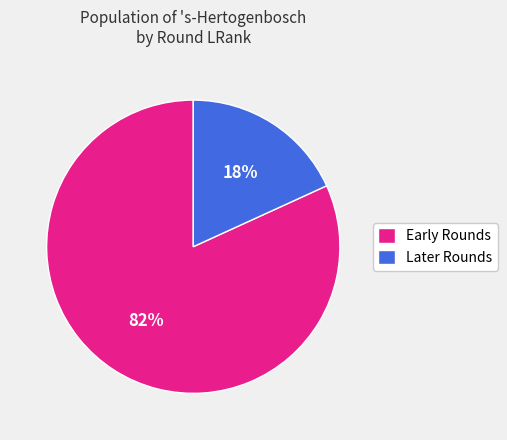

Is there any slice that represents more than half of the pie?

Yes